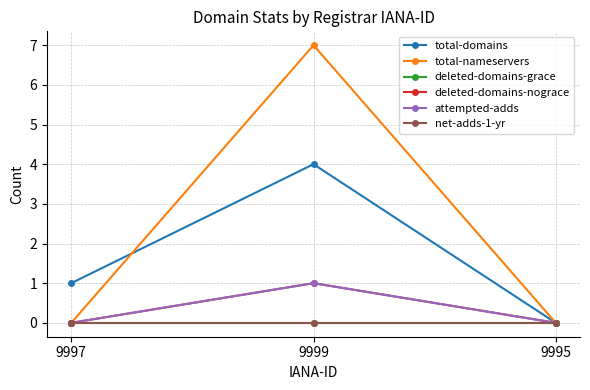

Does the chart have visible grid lines?

Yes